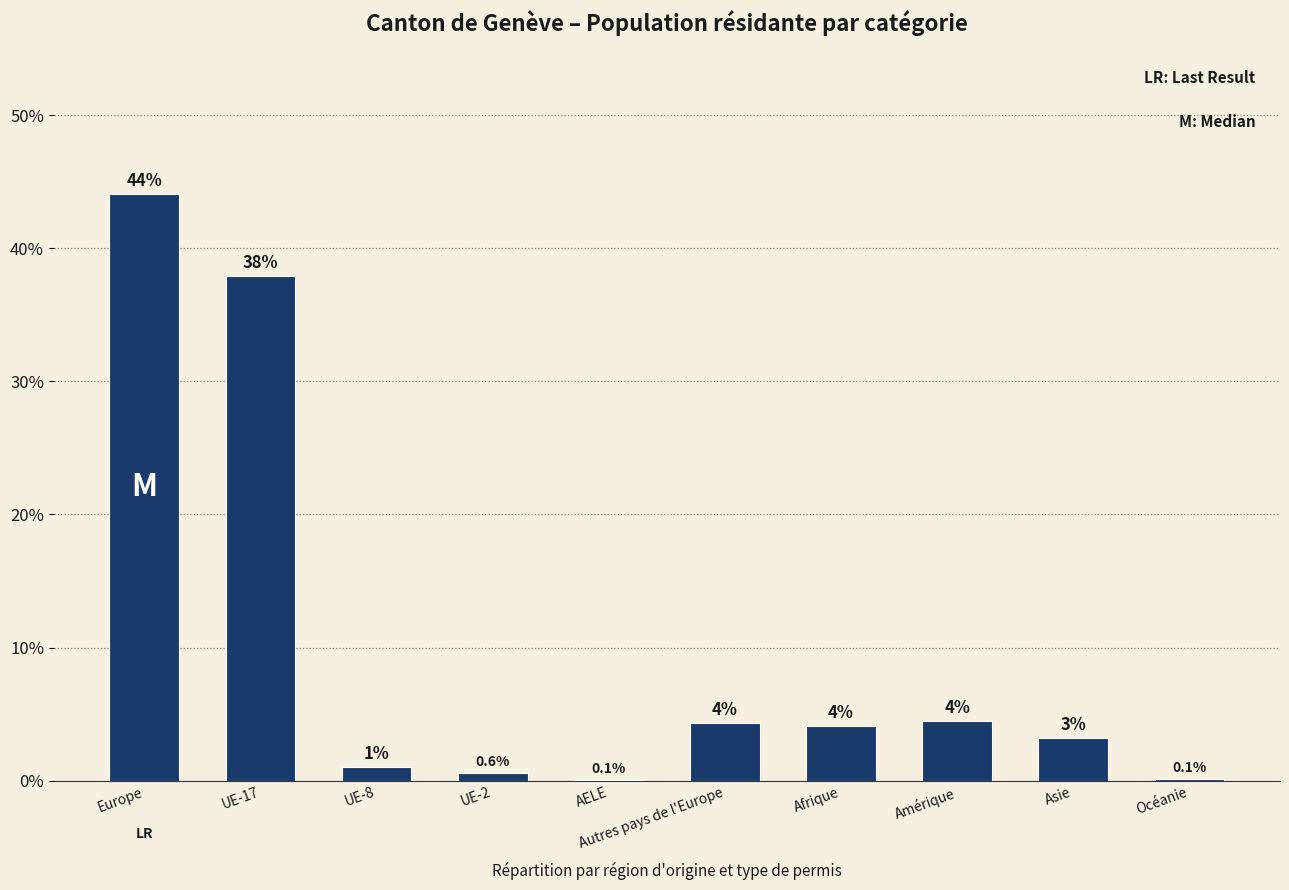

Are the bars horizontal?

No